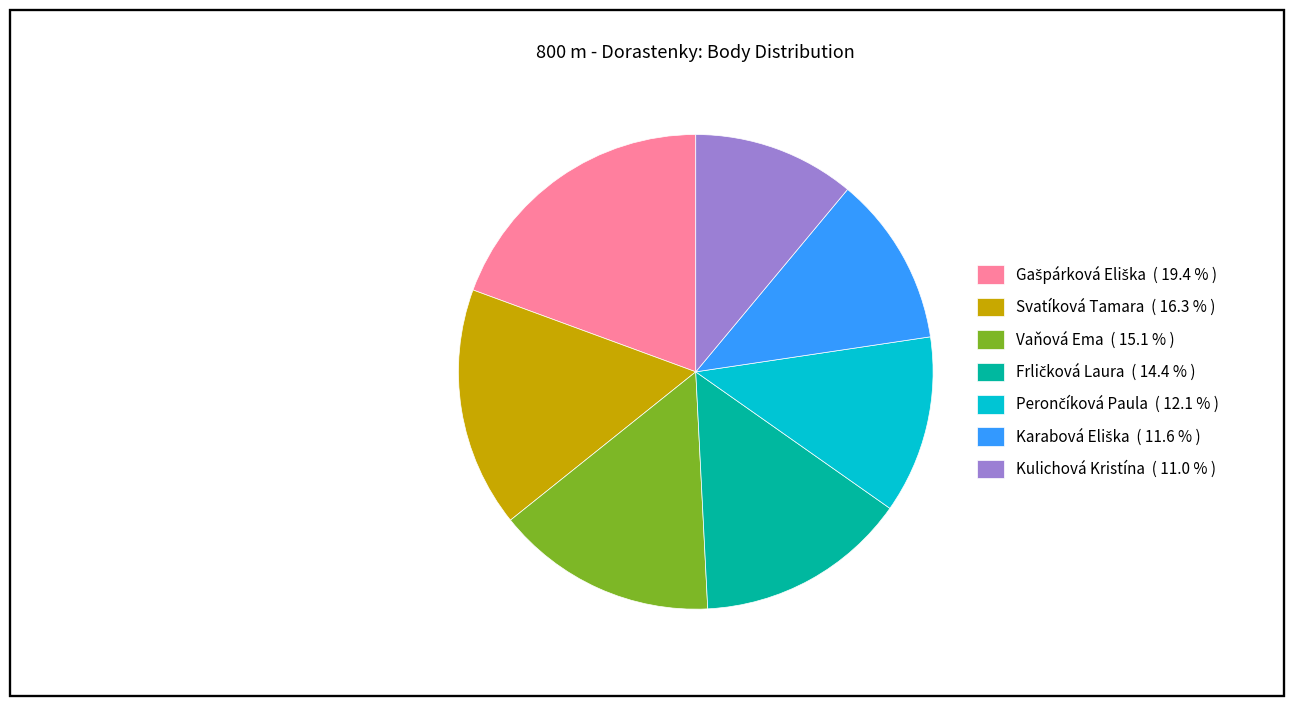

Does any single category account for the majority?

No